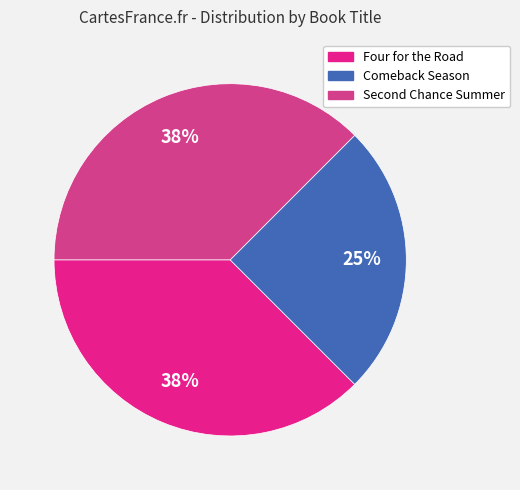

The Four for the Road slice represents 38% of the pie. True or false?

True